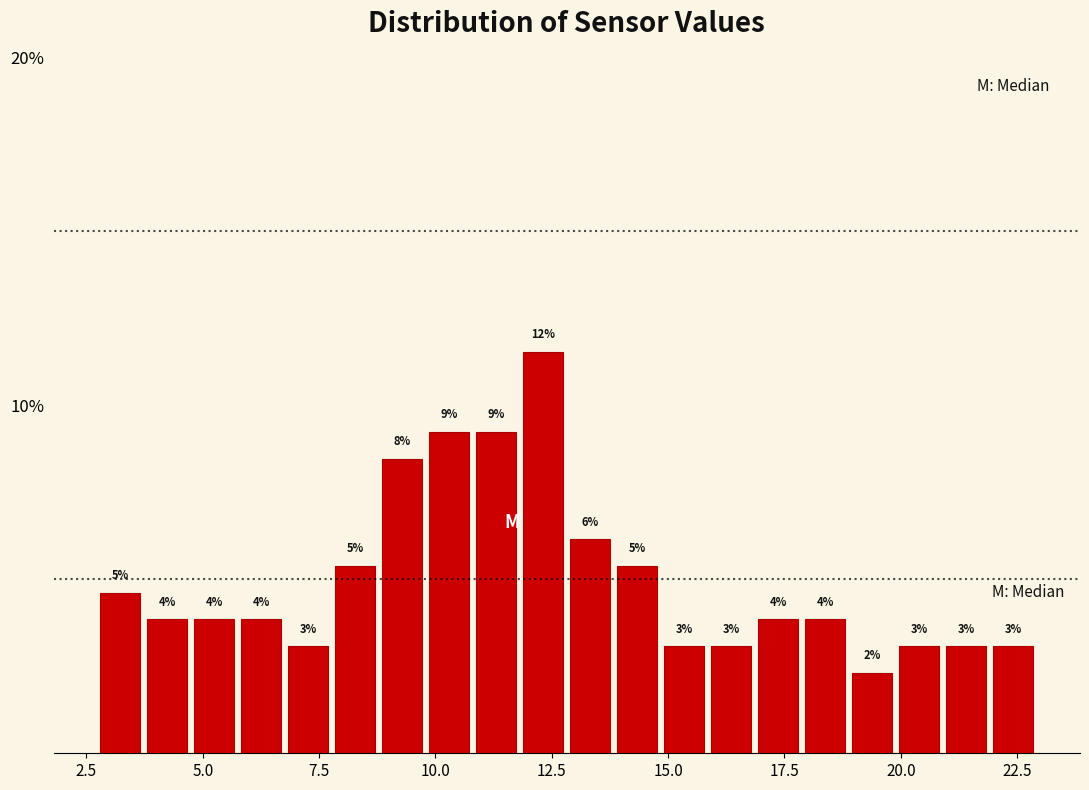

Read against the x-axis, roughly where is the centre of the tallest bar?

12.5